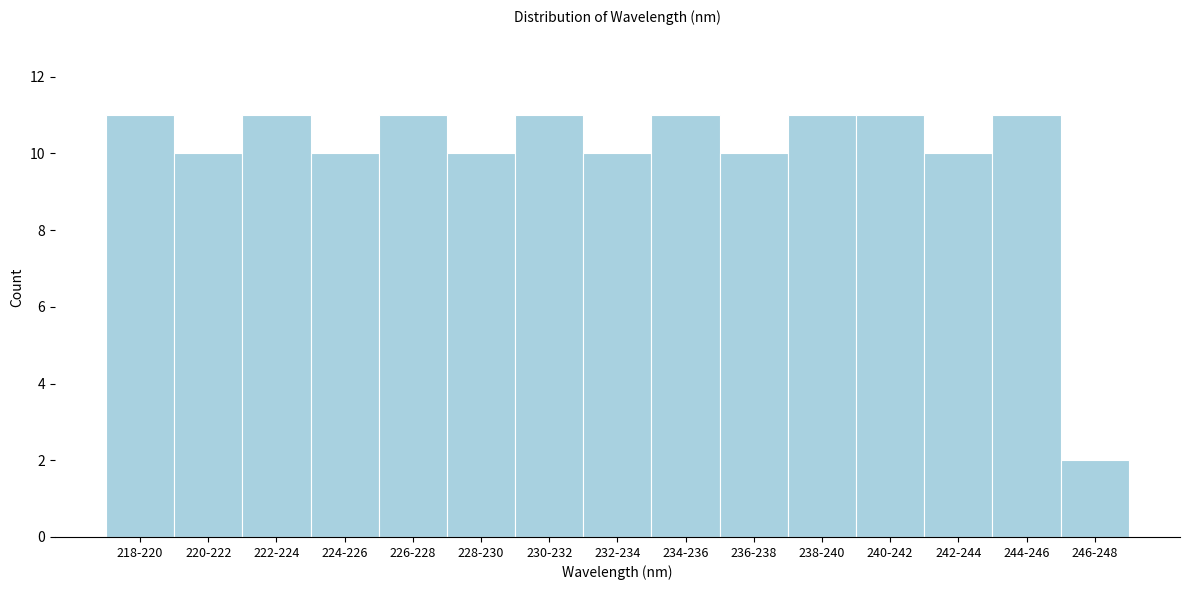

Reading left to right, extract all data points from this chart.

218-220=11	220-222=10	222-224=11	224-226=10	226-228=11	228-230=10	230-232=11	232-234=10	234-236=11	236-238=10	238-240=11	240-242=11	242-244=10	244-246=11	246-248=2